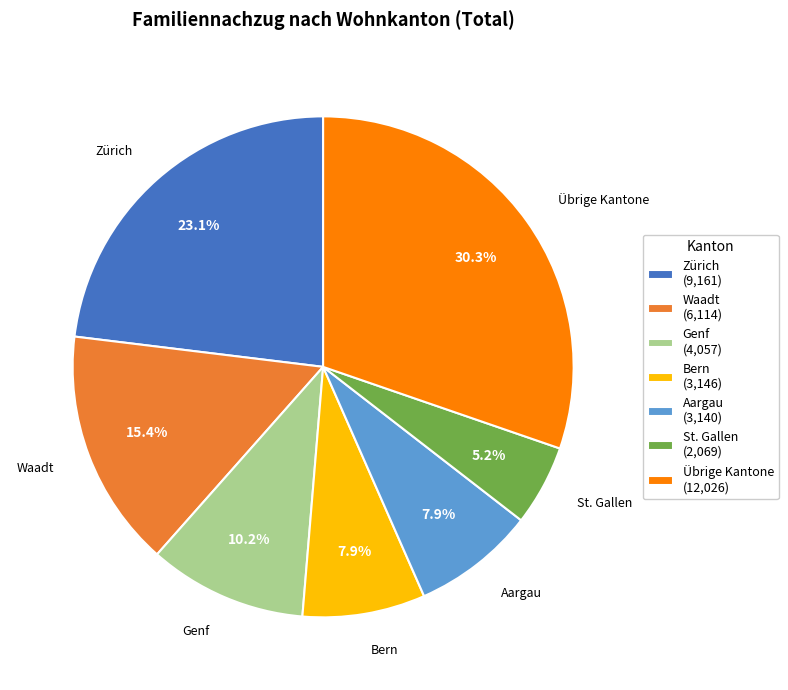

To the nearest percent, what is the average slice percentage?

14%